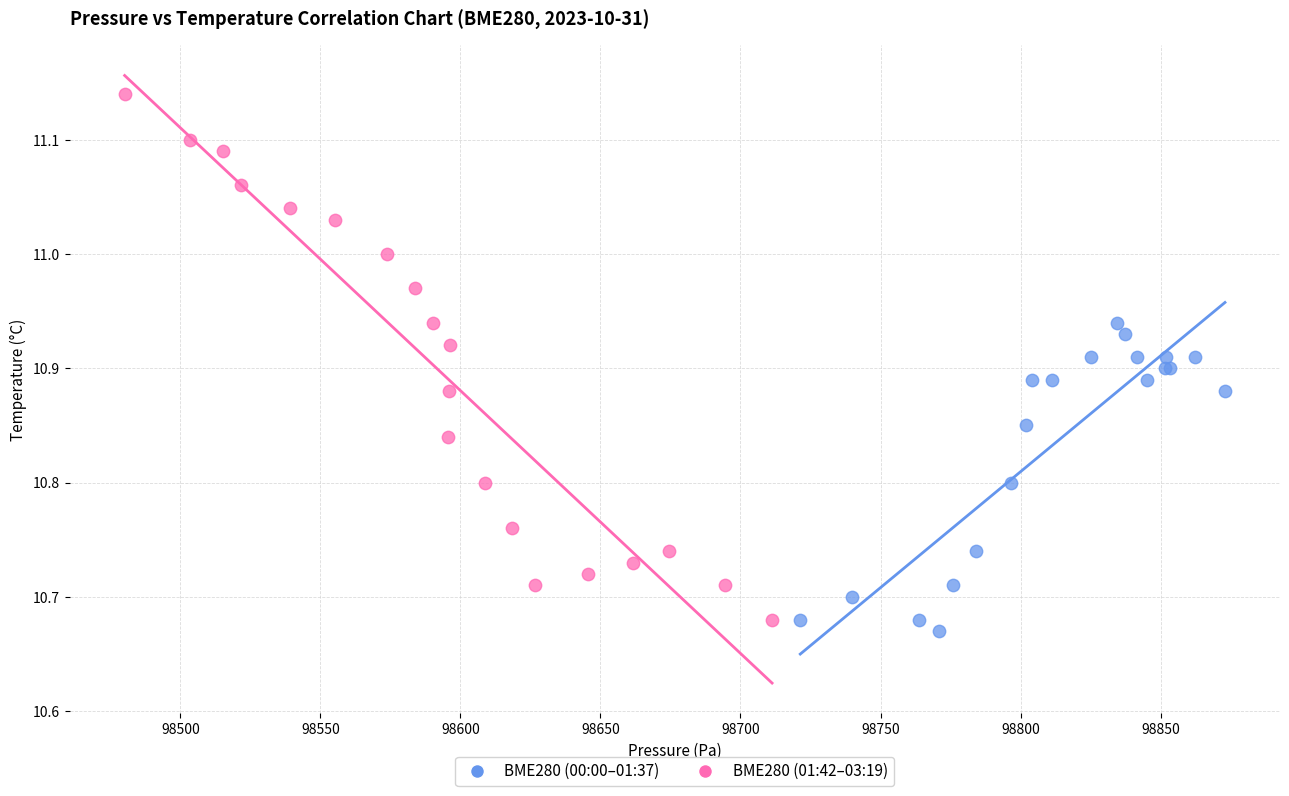

Which series reaches the maximum Y coordinate?

BME280 (01:42–03:19)